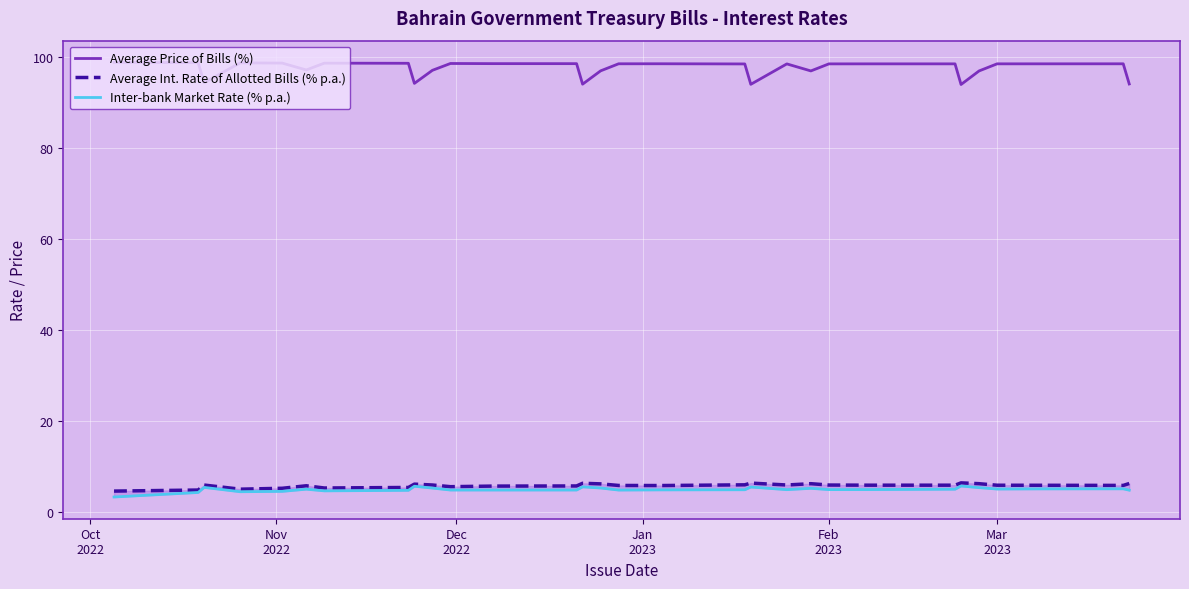

Which series has the largest range (max minus min)?

Average Price of Bills (%)